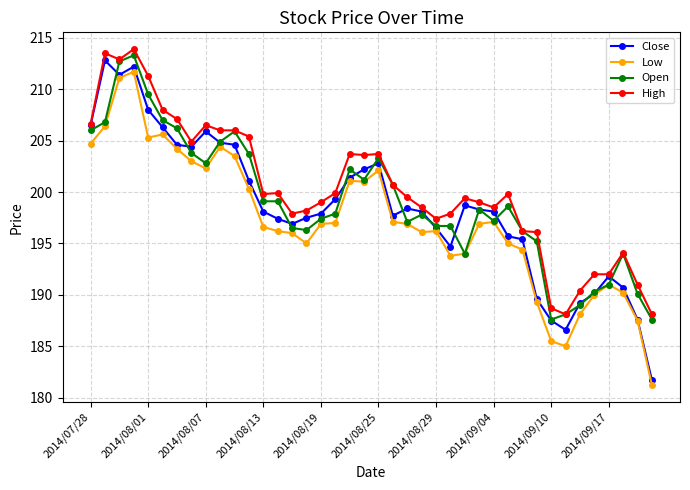

True or false: Close has more than 2 points higher than both neighbors.

True